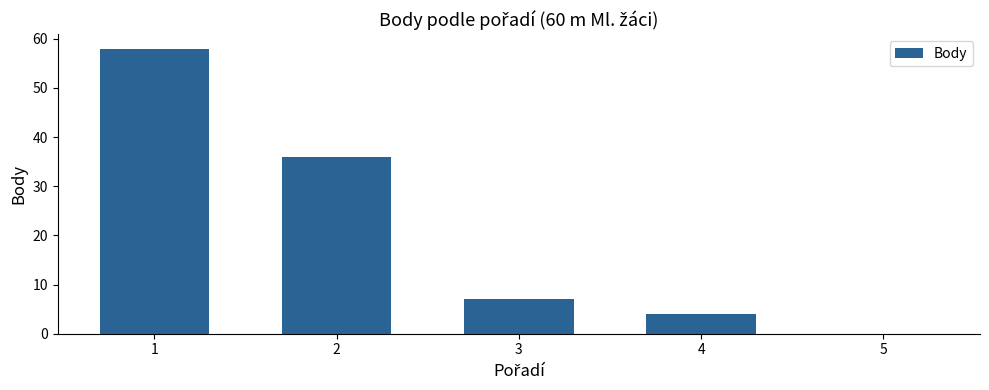

True or false: the data shows -32 at 5.

False